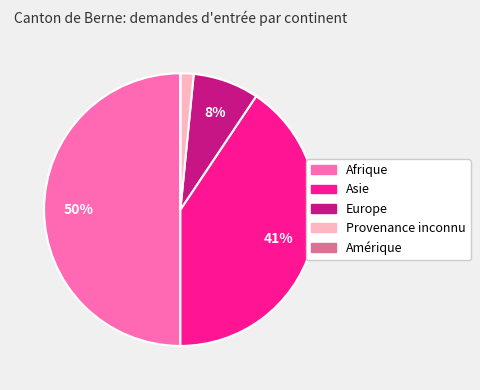

Is Europe the majority of the pie?

No